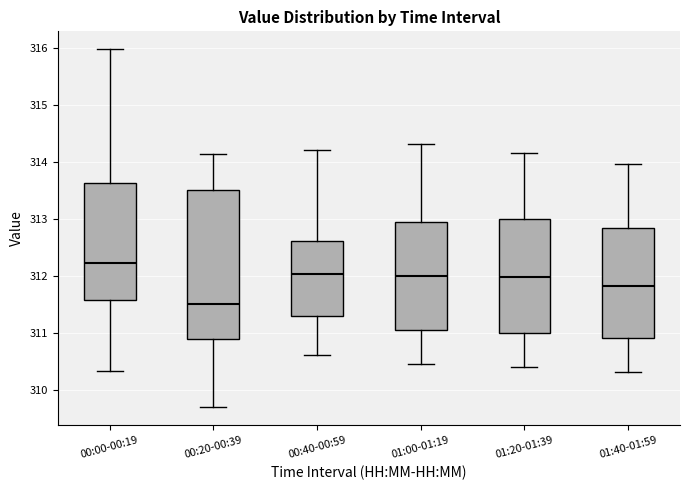

Reading left to right, read every box against the y-axis: the position of its median line, the range the box covers, and the ends of its whiskers. The values are not printed on the chart, so give them approximately, as read against the axis.

00:00-00:19: median 312.2, box 311.6 to 313.6, whiskers 310.3 to 316.0
00:20-00:39: median 311.5, box 310.9 to 313.5, whiskers 309.7 to 314.1
00:40-00:59: median 312.0, box 311.3 to 312.6, whiskers 310.6 to 314.2
01:00-01:19: median 312.0, box 311.1 to 312.9, whiskers 310.5 to 314.3
01:20-01:39: median 312.0, box 311.0 to 313.0, whiskers 310.4 to 314.2
01:40-01:59: median 311.8, box 310.9 to 312.8, whiskers 310.3 to 314.0